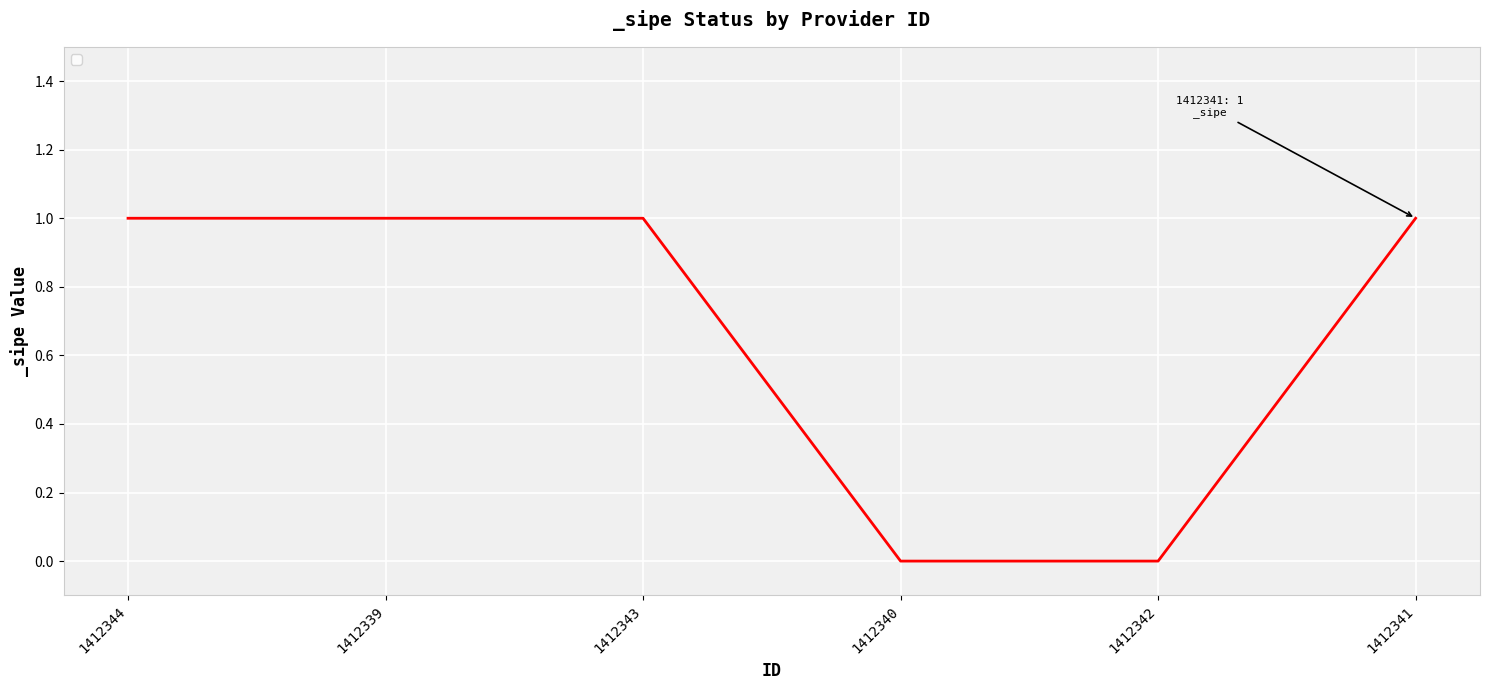

Reading left to right, extract all data points from this chart.

1412344=1	1412339=1	1412343=1	1412340=0	1412342=0	1412341=1